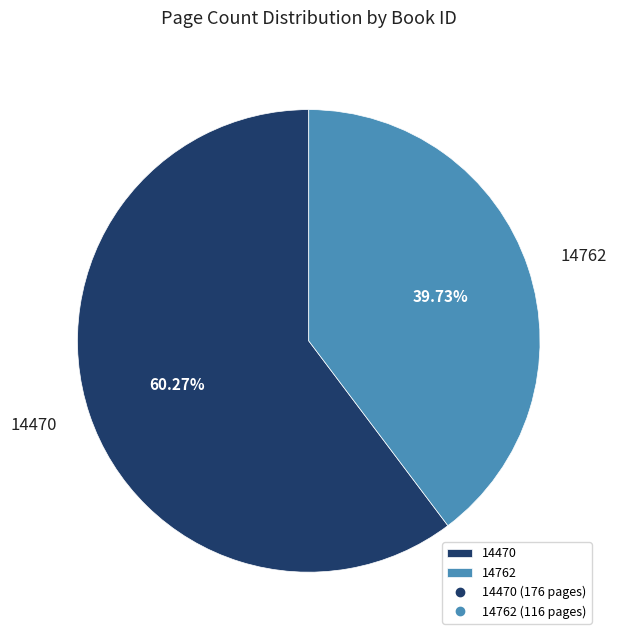

Is it true that 14470 is 73% of the pie?

False